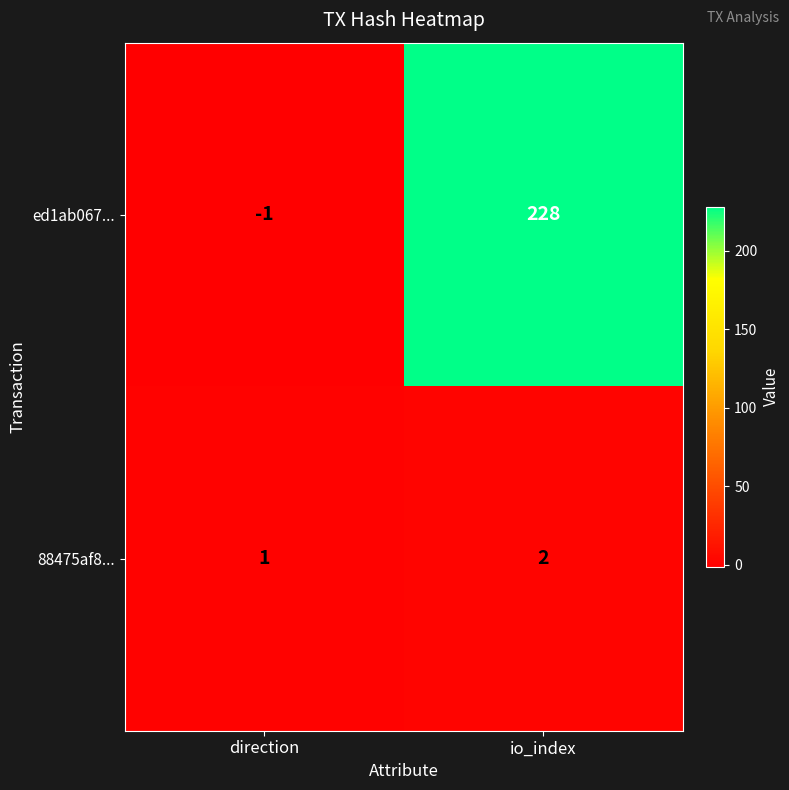

How many distinct data groups are displayed?

2